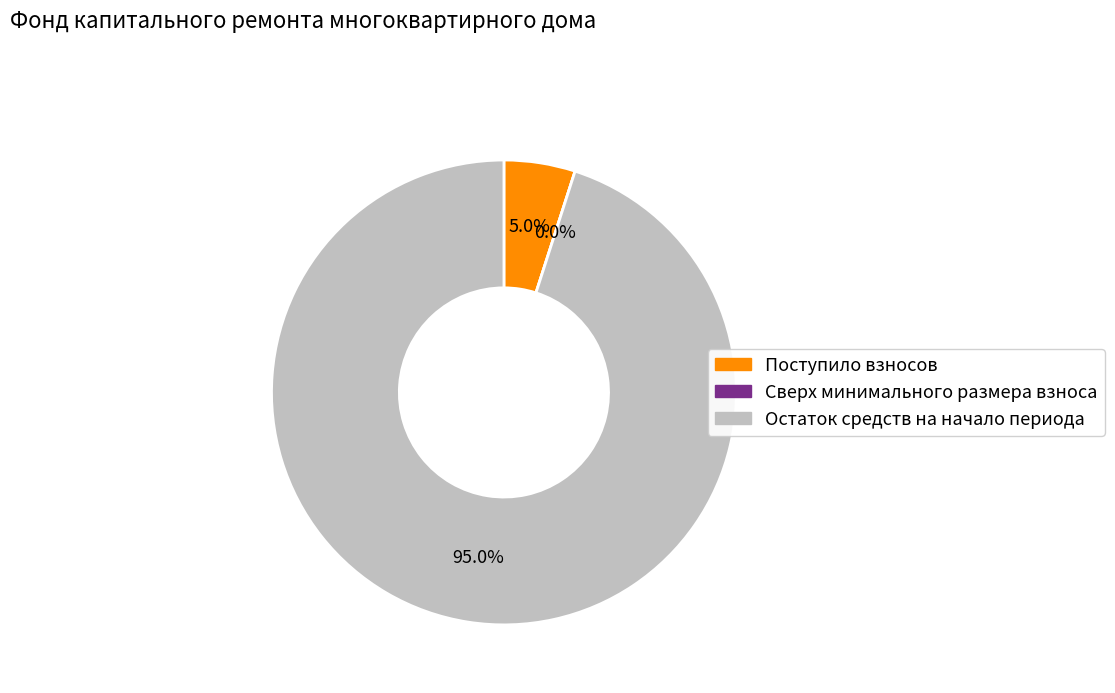

What is the largest slice in the pie chart?

Остаток средств на начало периода